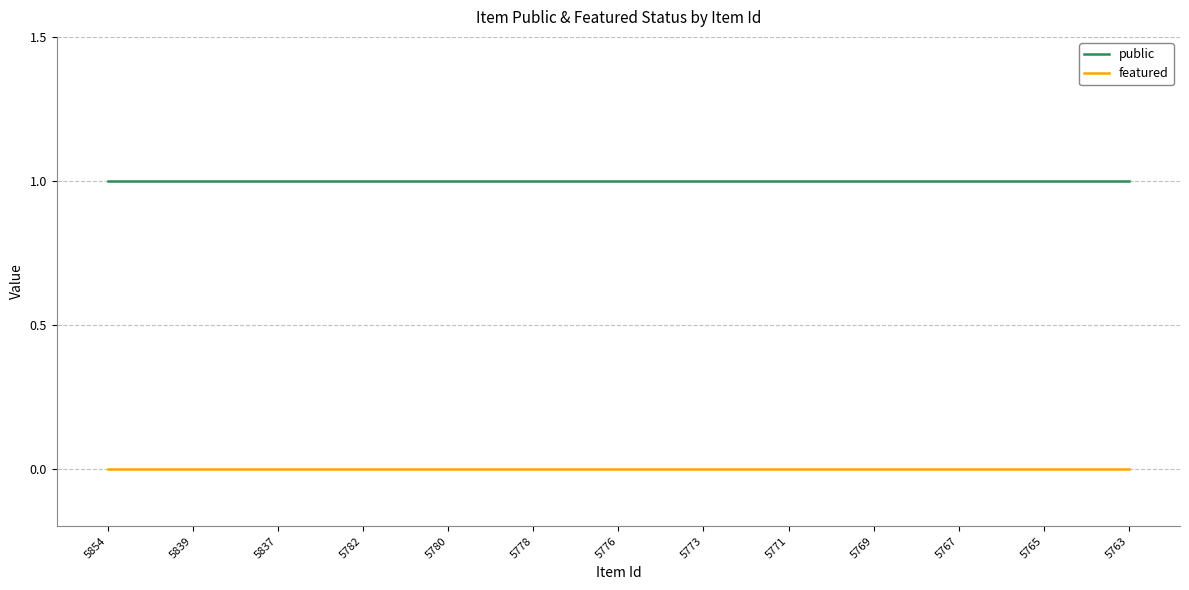

Which series has the largest total across all categories?

public